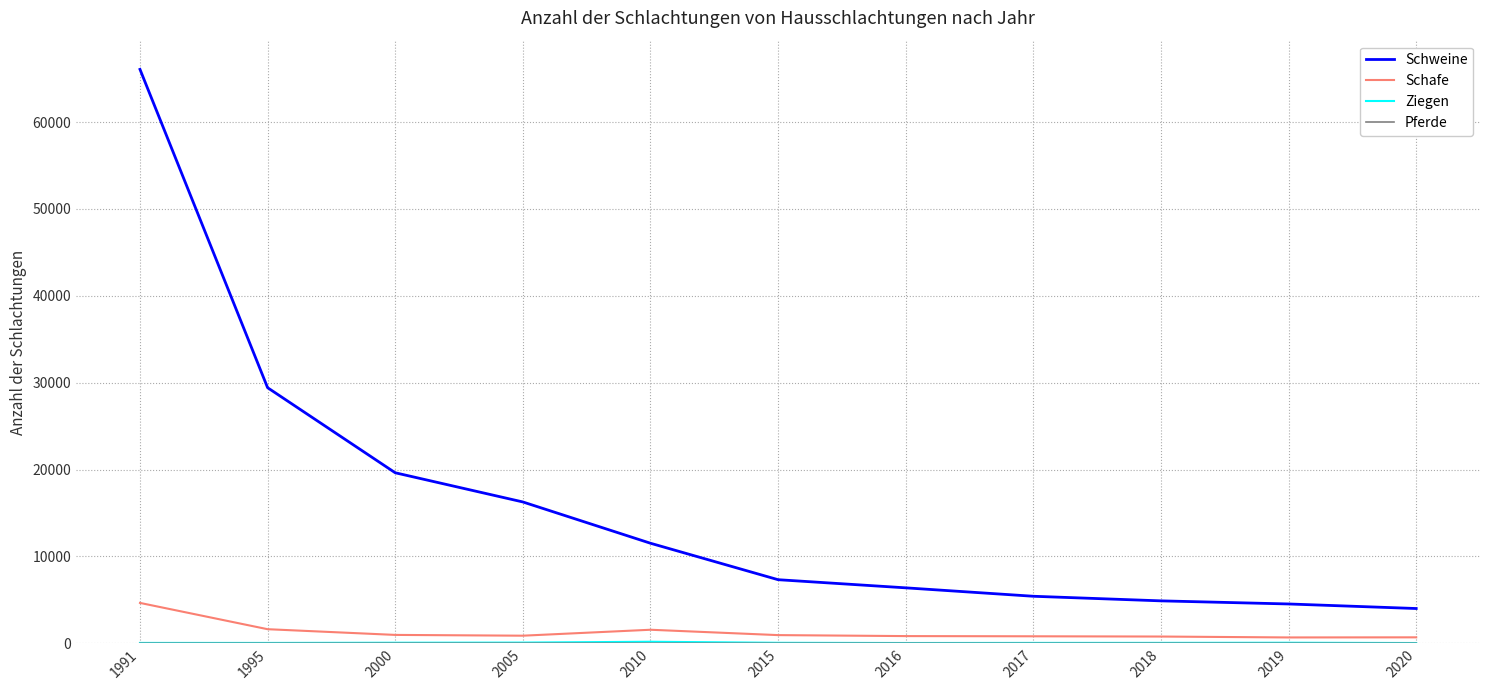

In Schafe, how many points are lower than both neighbors (excluding endpoints)?

2